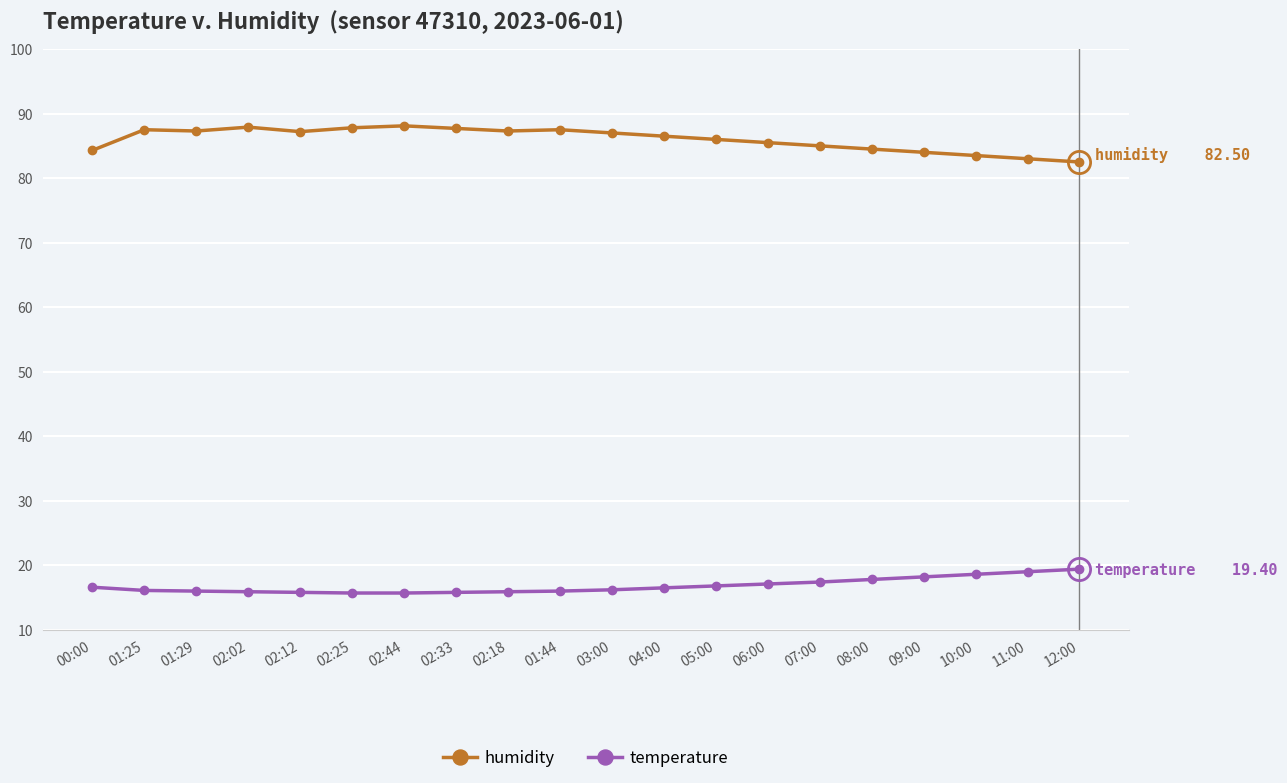

Read the temperature value at 02:18.

15.9